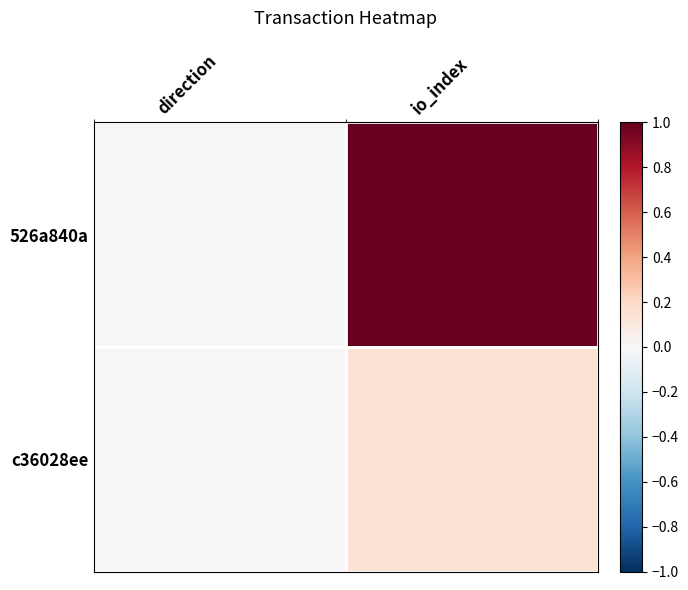

Which series has the widest spread of values?

526a840a